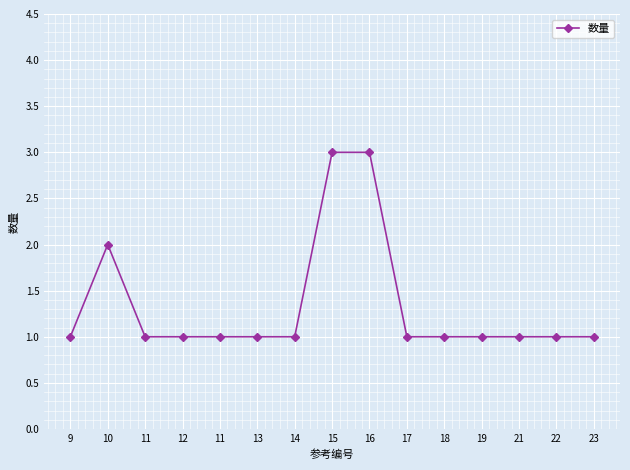

List the labels in order of value, largest first.

15, 16, 10, 9, 11, 12, 11, 13, 14, 17, 18, 19, 21, 22, 23